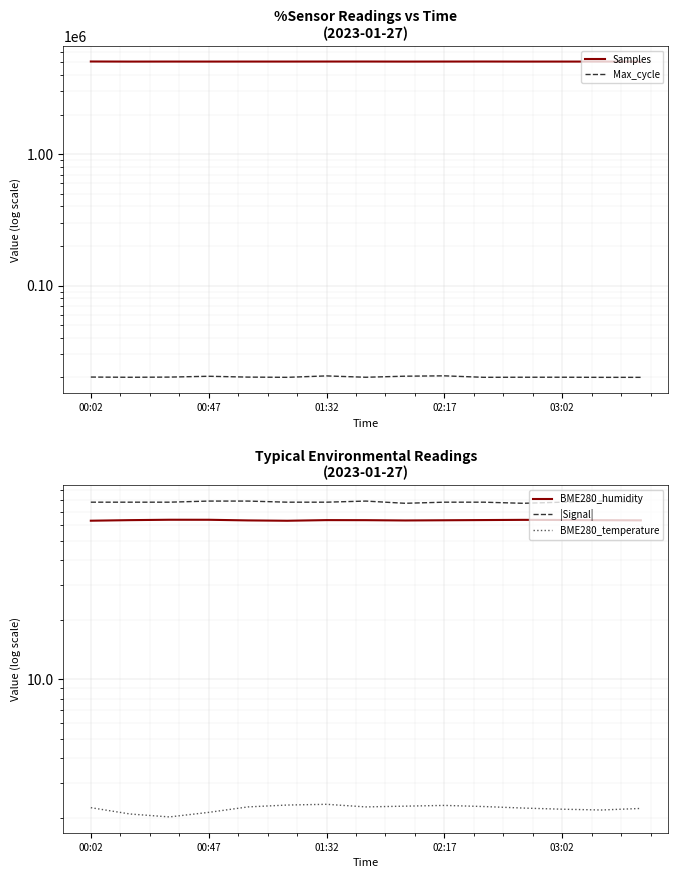

Is the value of Samples at 7 greater than the value of Max_cycle at 01:32?

Yes